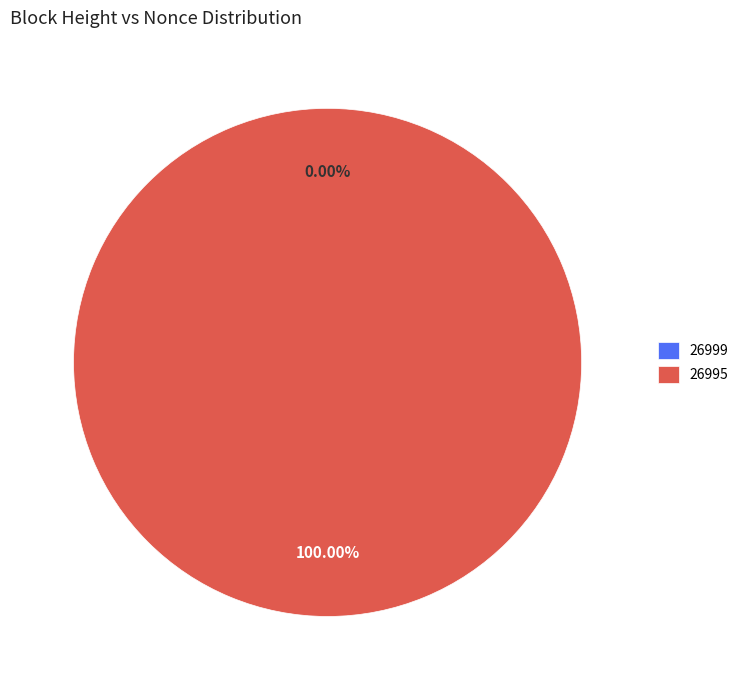

Between 26995 and 26999, which is larger?

26995